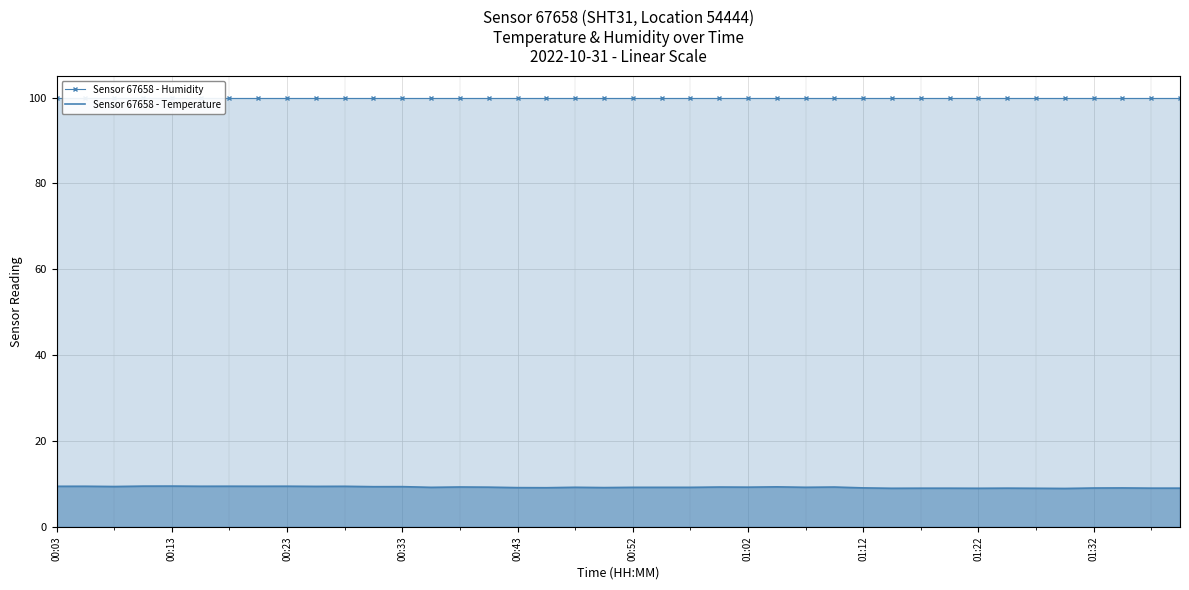

True or false: Sensor 67658 - Temperature and Sensor 67658 - Humidity intersect in this chart.

False